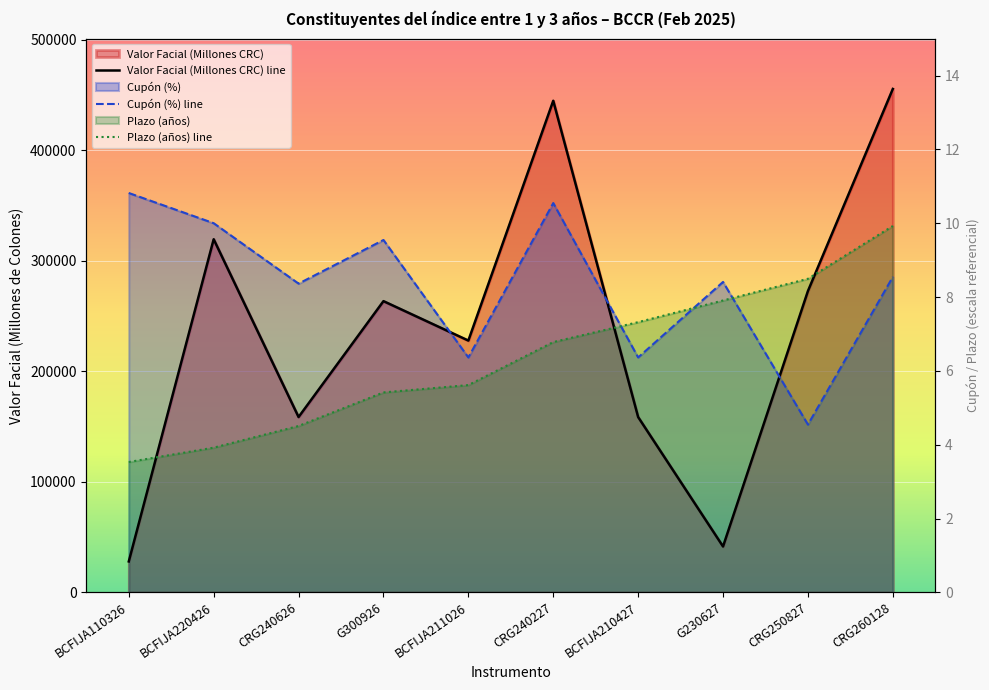

Which series has the widest spread of values?

Valor Facial (Millones CRC) line